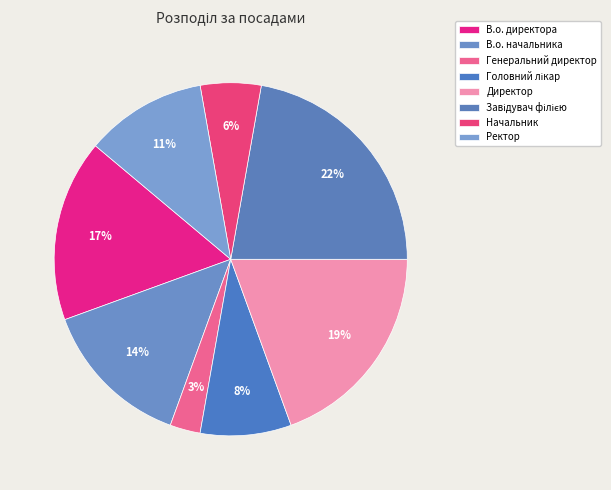

Does В.о. директора account for over 50% of the chart?

No